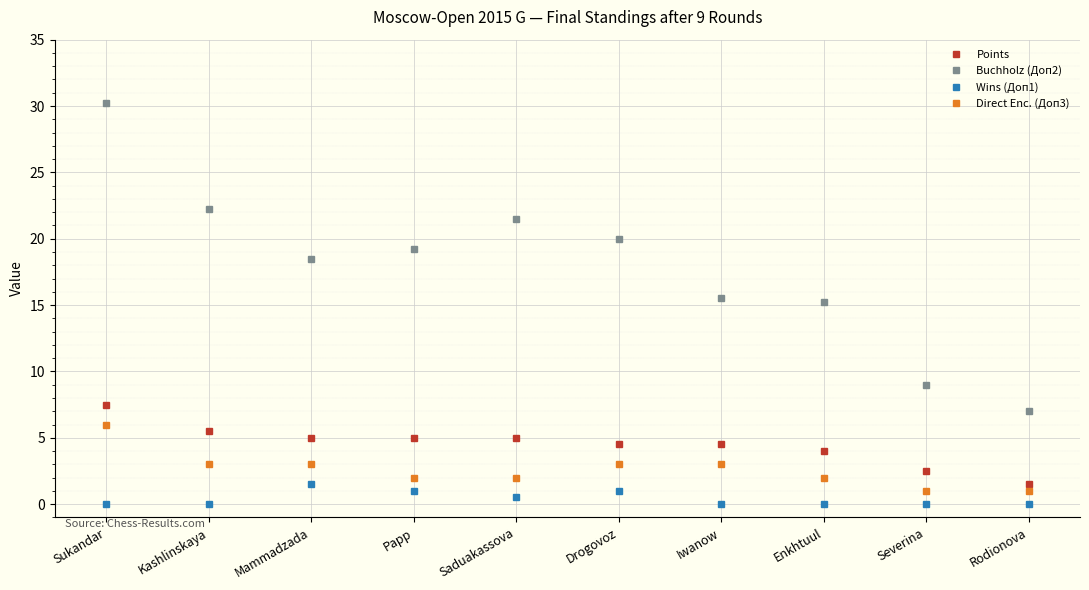

What is the label of the 5th point from the right?

Drogovoz